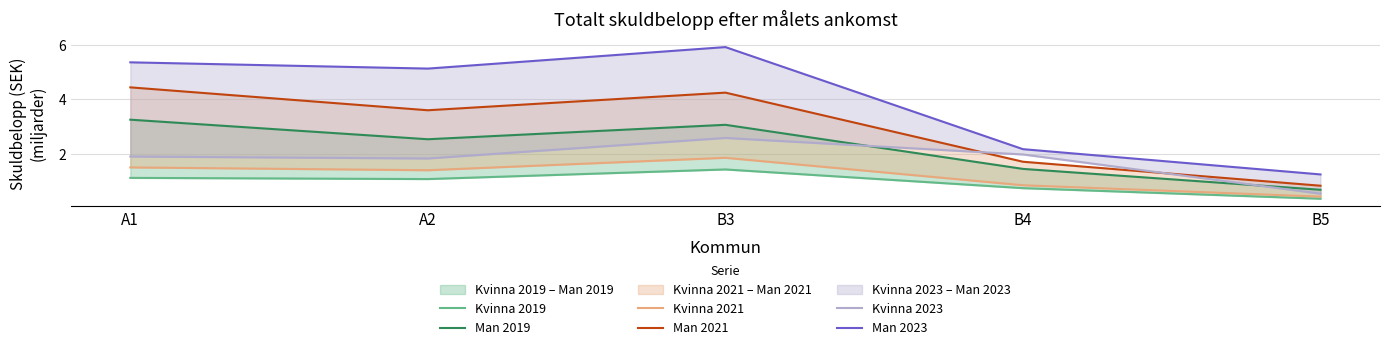

At which category does Kvinna 2019 reach its first local valley?

A2